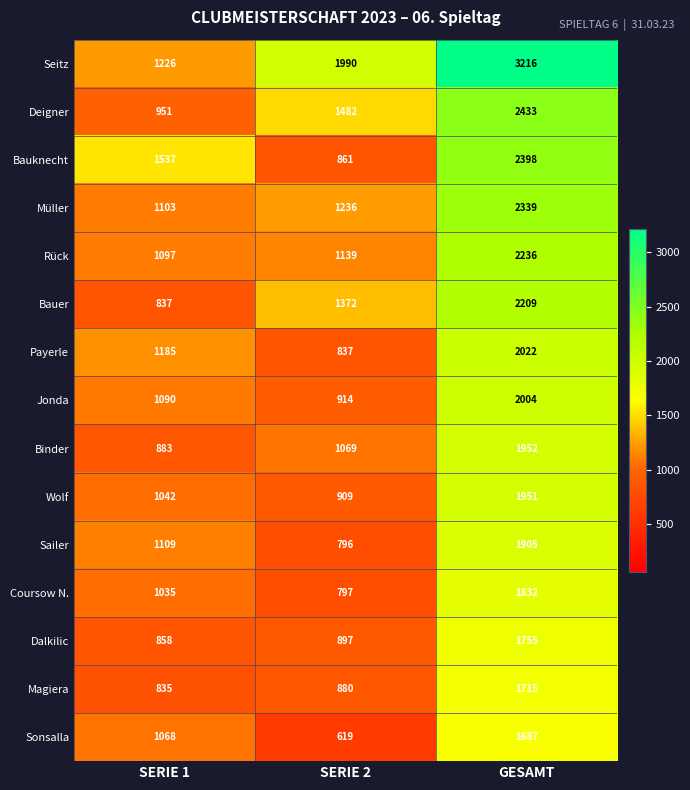

Rank the series at SERIE 1 from lowest to highest value.

Magiera, Bauer, Dalkilic, Binder, Deigner, Coursow N., Wolf, Sonsalla, Jonda, Rück, Müller, Sailer, Payerle, Seitz, Bauknecht